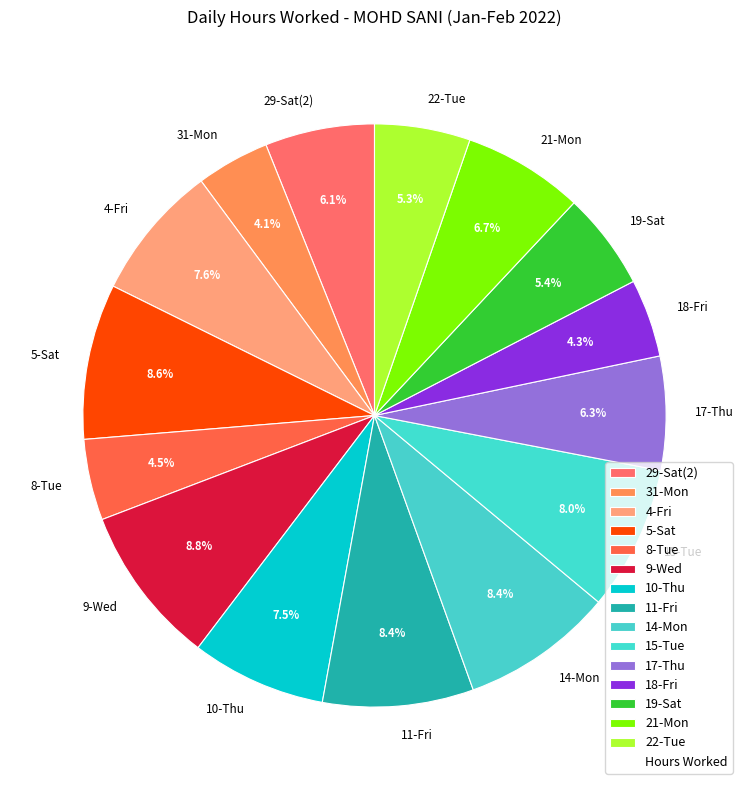

To the nearest percent, what is the combined percentage of 21-Mon and 4-Fri?

14%